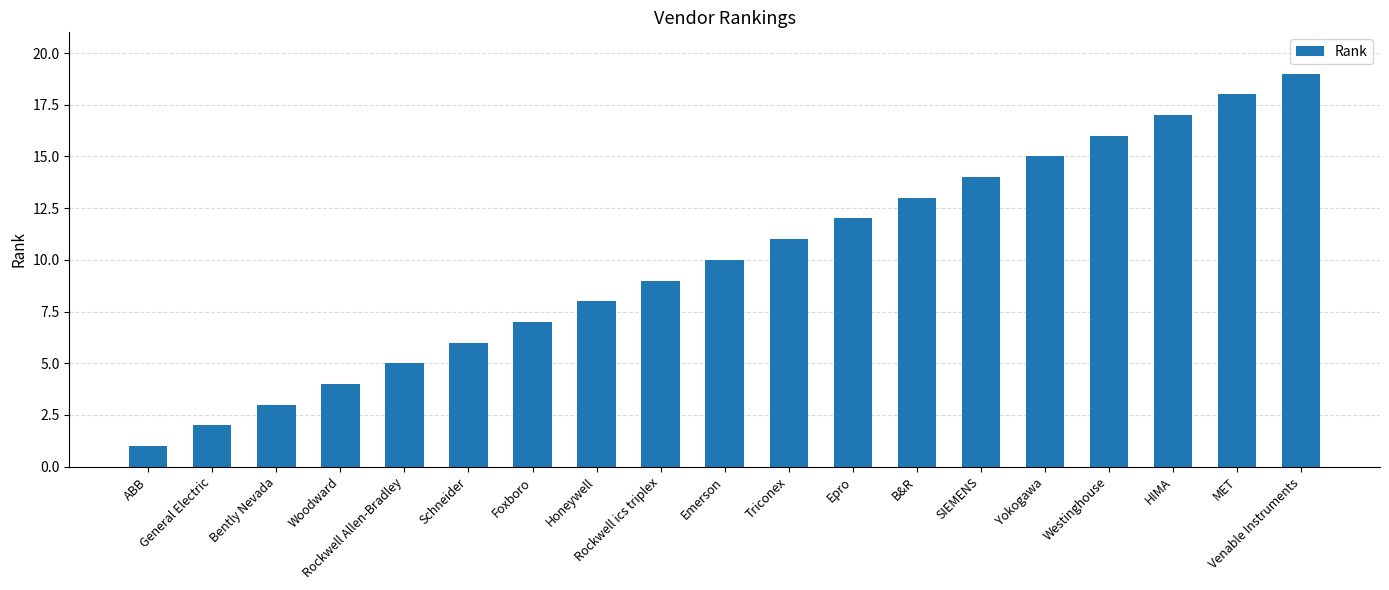

What position from the right is General Electric?

18